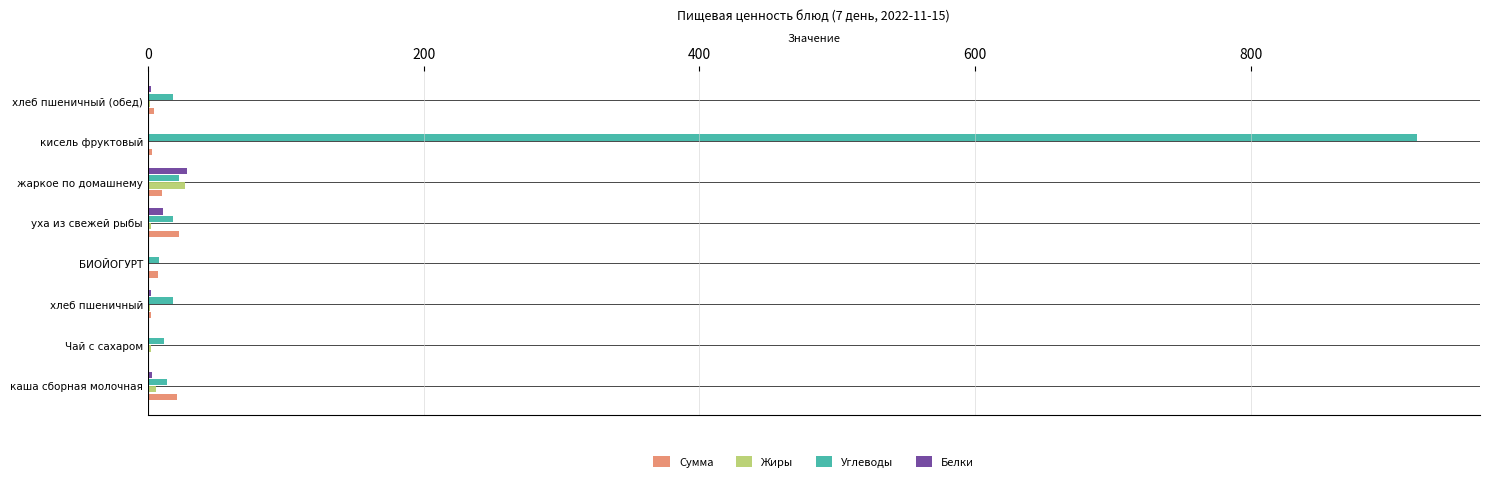

Which series has the largest total across all categories?

Углеводы